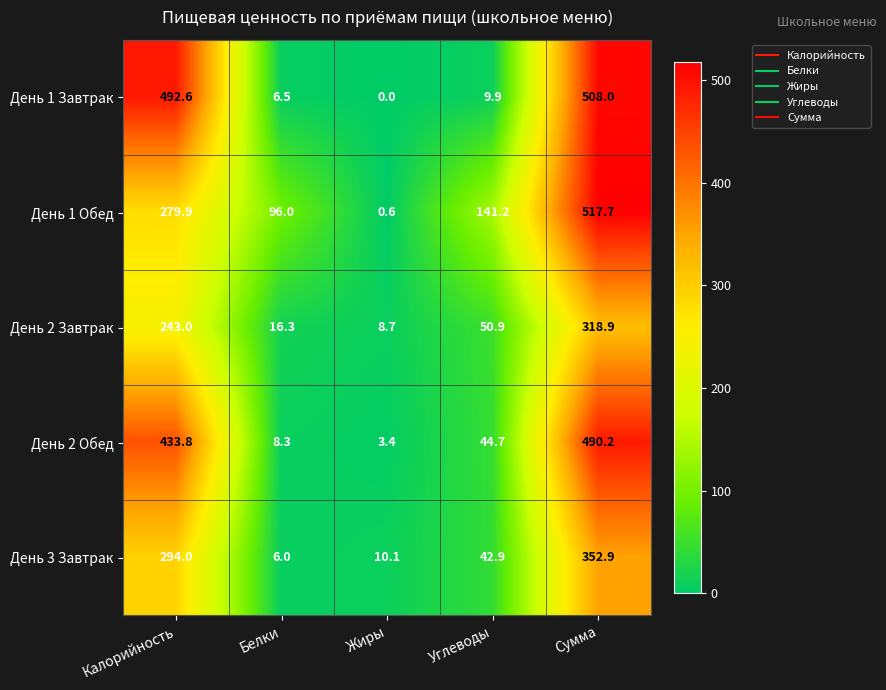

What is the difference between the highest and lowest values at Сумма?

198.8